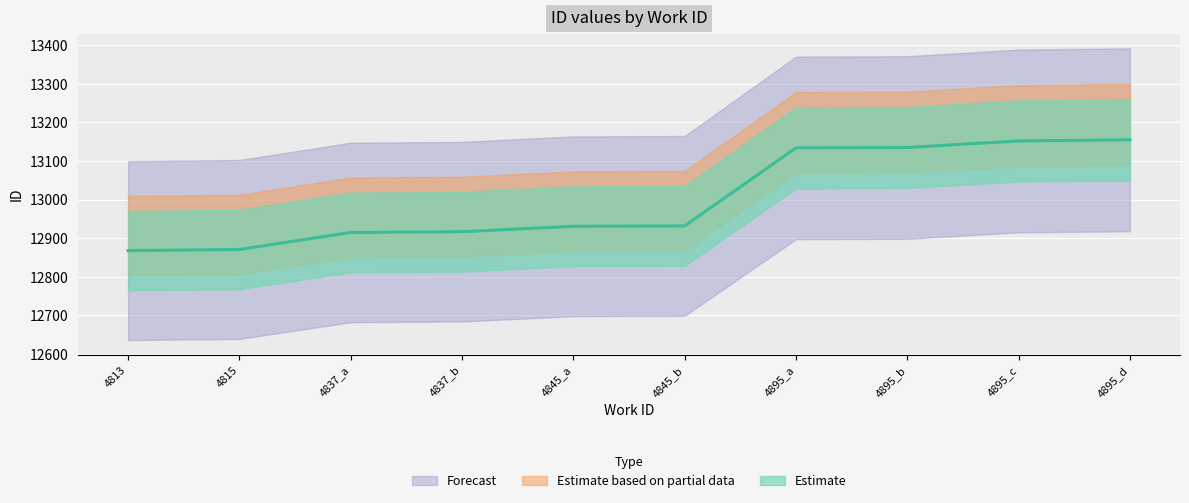

Rank the categories by value from lowest to highest.

4813, 4815, 4837_a, 4837_b, 4845_a, 4845_b, 4895_a, 4895_b, 4895_c, 4895_d